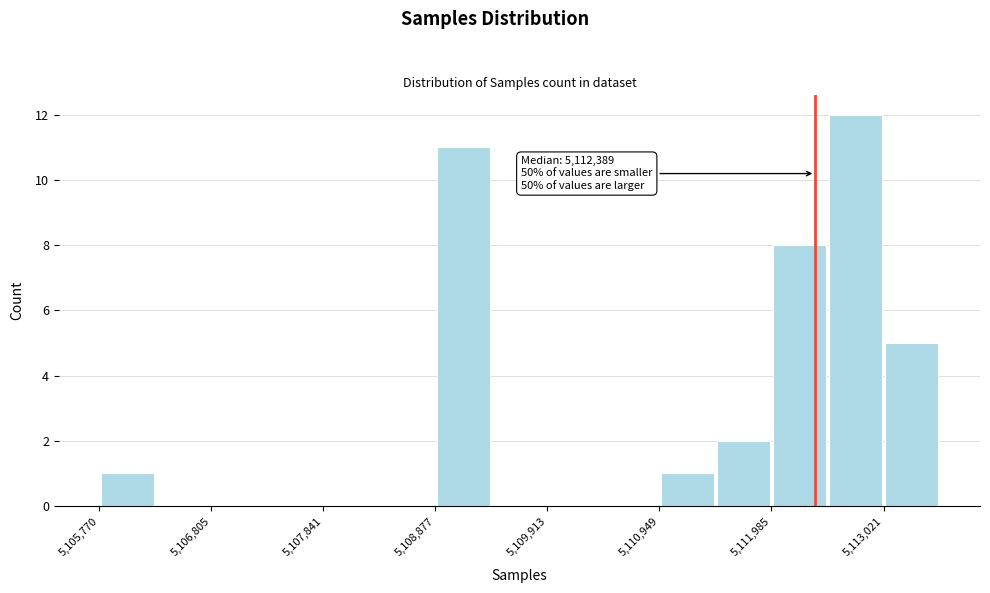

Around what value on the x-axis is the tallest bar? Give the approximate position of its centre, as read against the axis.

5112800